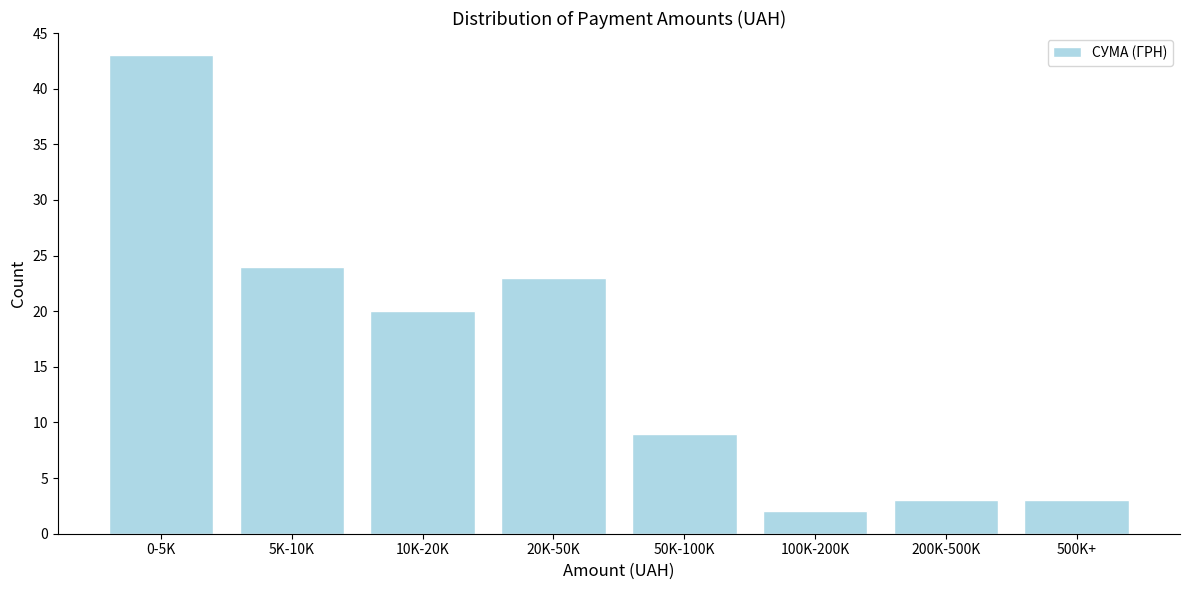

Reading left to right, extract all data points from this chart.

0-5K=43	5K-10K=24	10K-20K=20	20K-50K=23	50K-100K=9	100K-200K=2	200K-500K=3	500K+=3